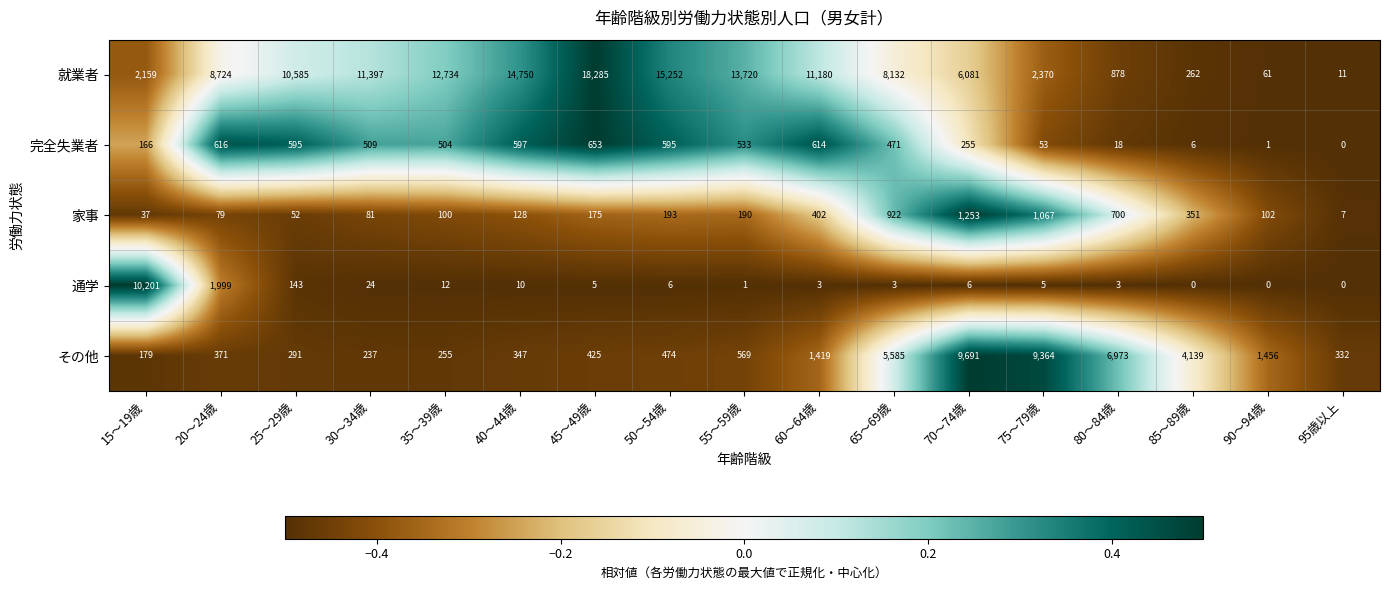

Which series has the widest spread of values?

就業者